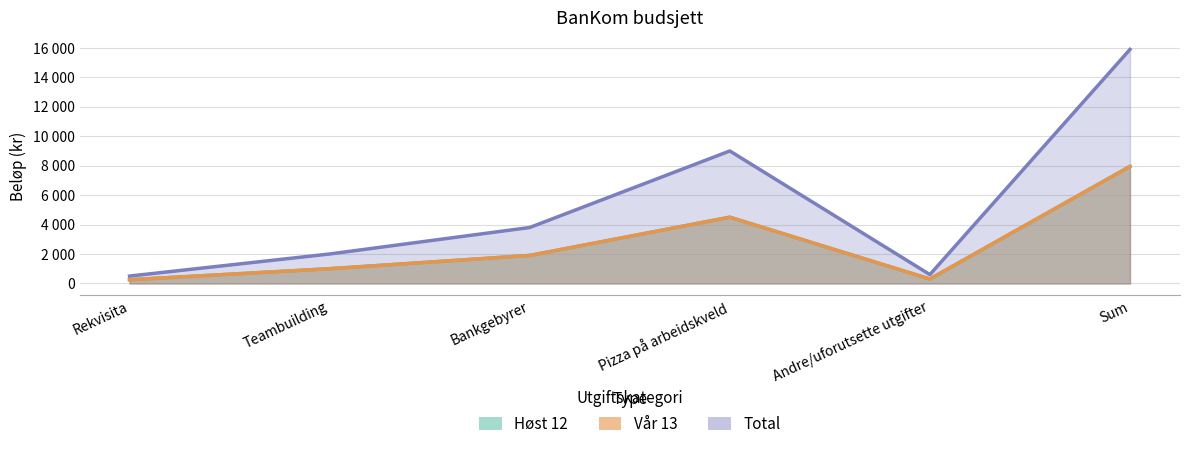

How many values in the Vår 13 series are below 1900?

3